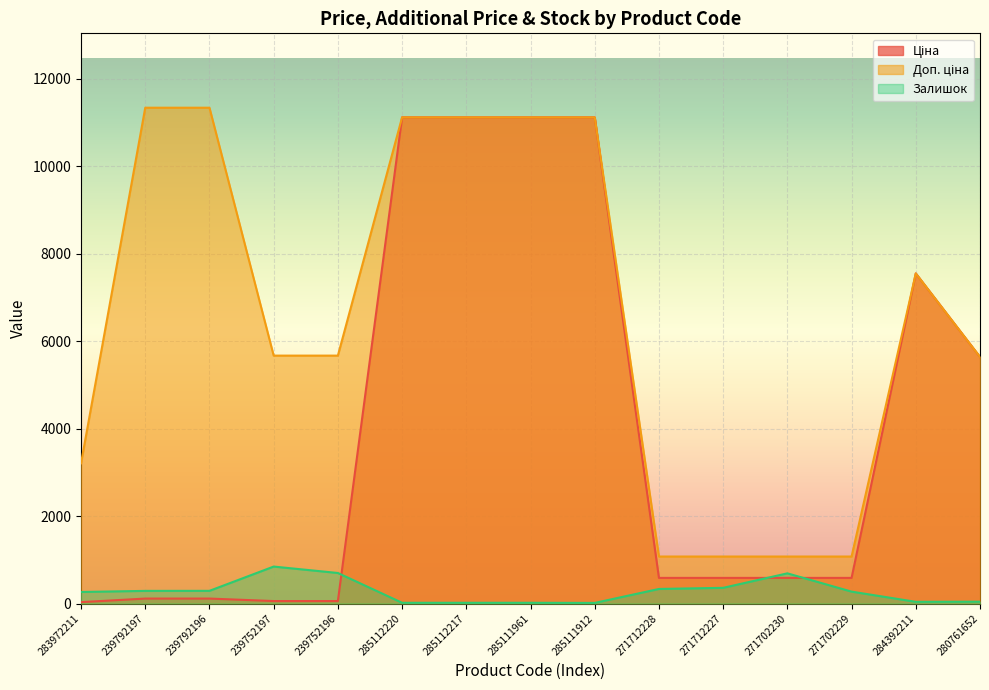

What is the difference between the highest and lowest values at 239752196?

5610.3